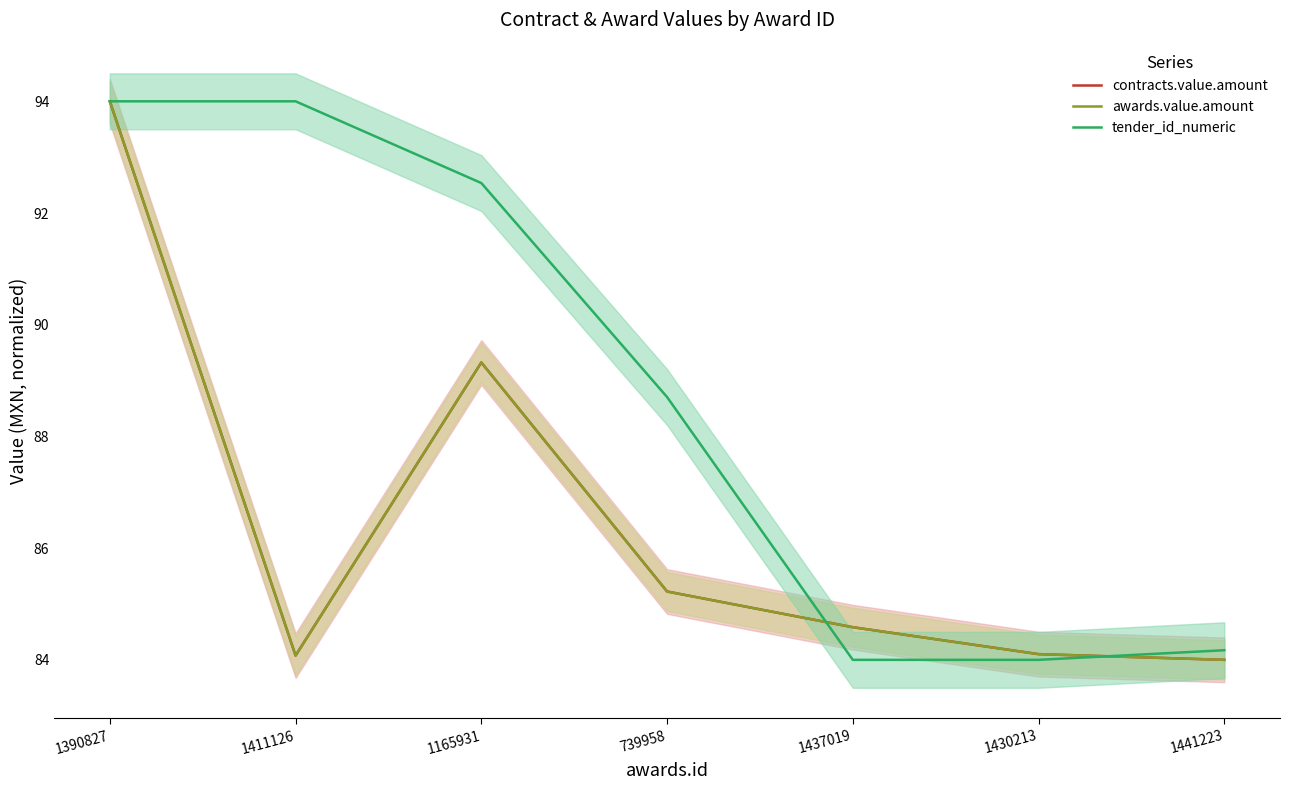

Rank the series at 1411126 from lowest to highest value.

contracts.value.amount, awards.value.amount, tender_id_numeric